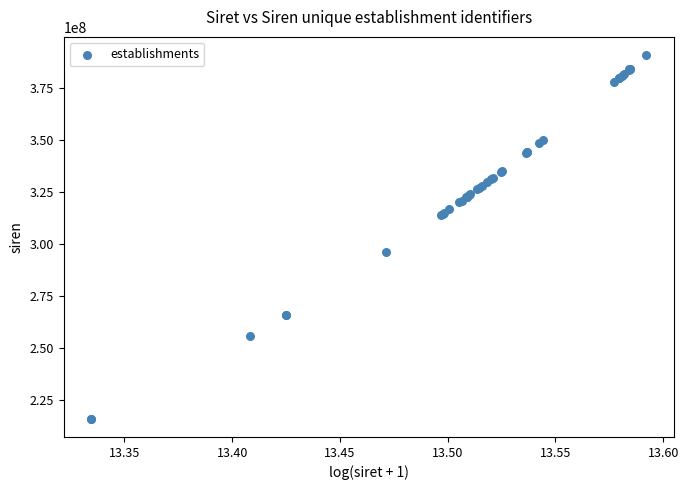

What Y value in the scatter plot is closest to 303476351?

296100746